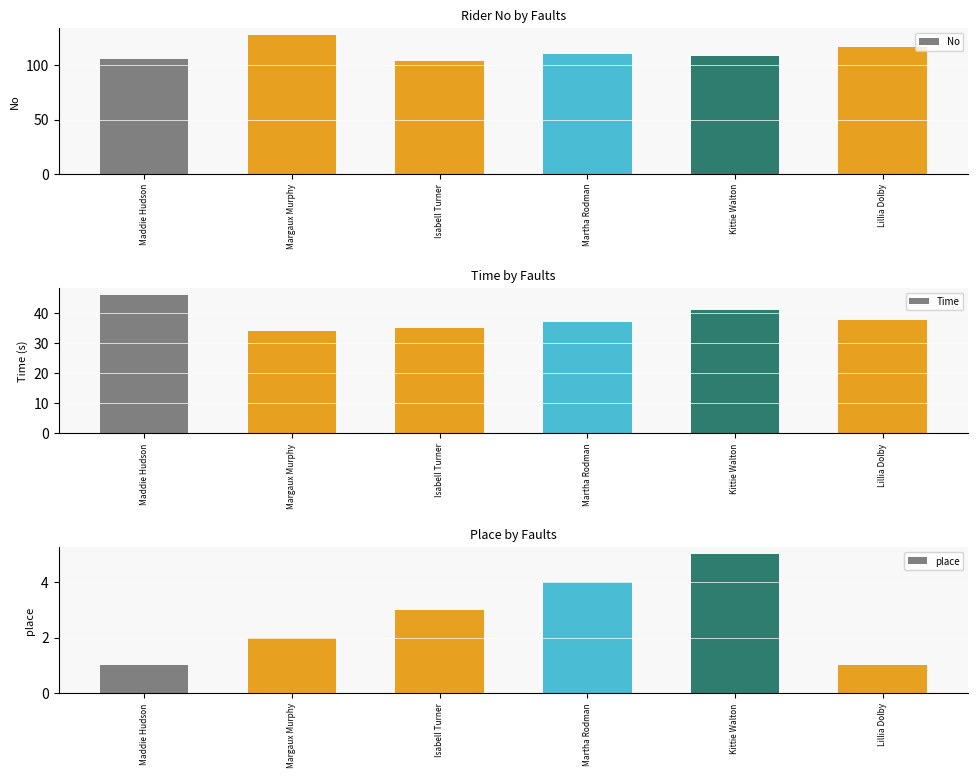

What is the spread (max minus min) of values at Maddie Hudson?

105.0